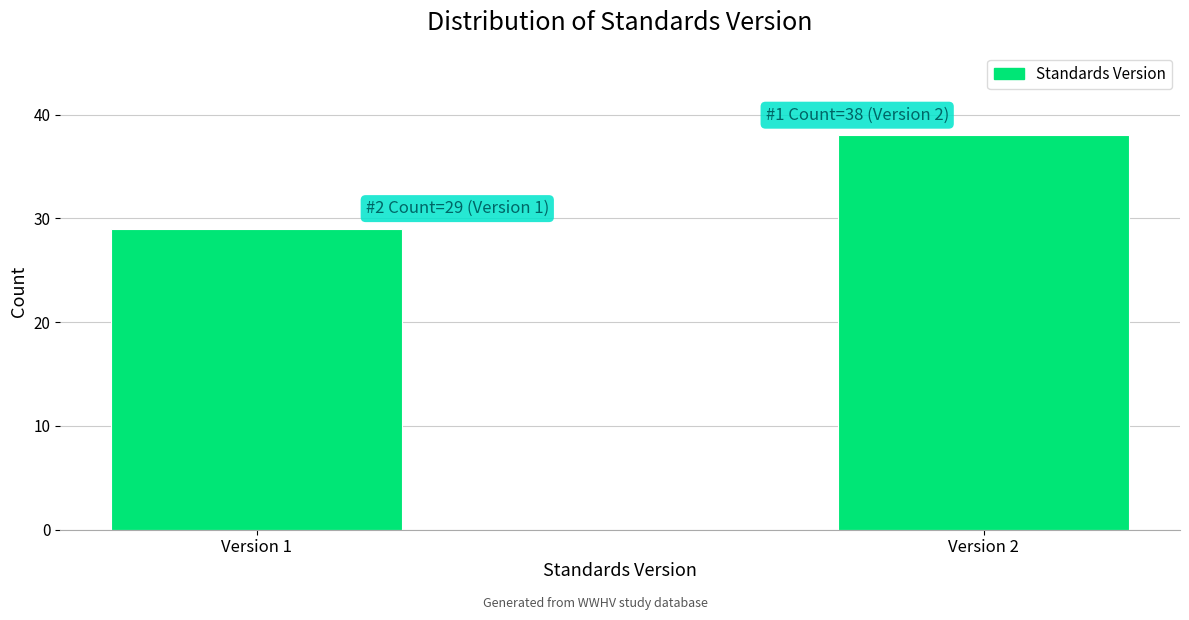

Reading right to left, extract all data points from this chart.

Version 2=38	Version 1=29